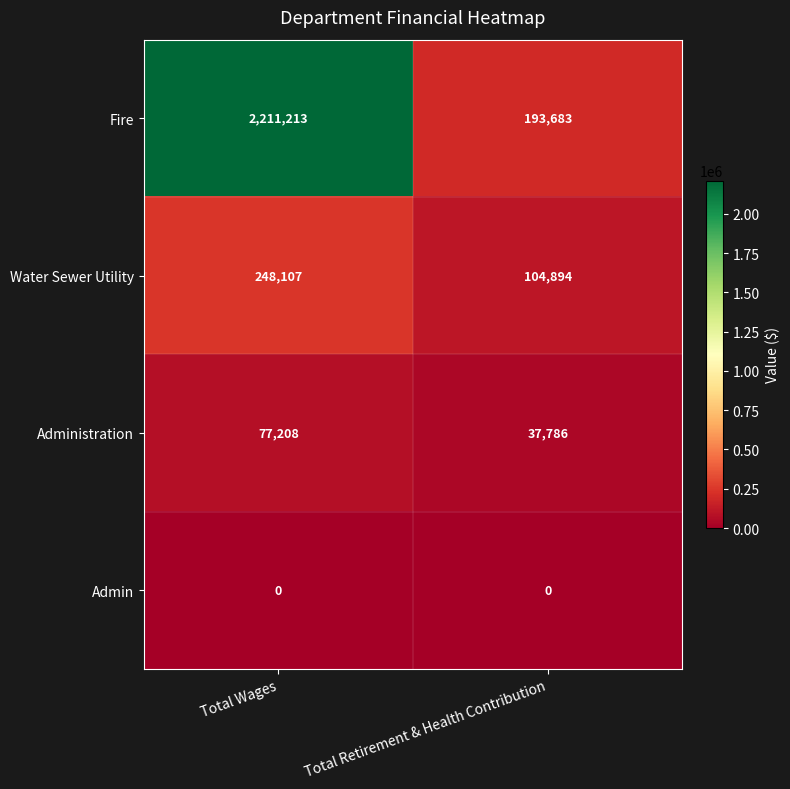

How many distinct data groups are displayed?

4